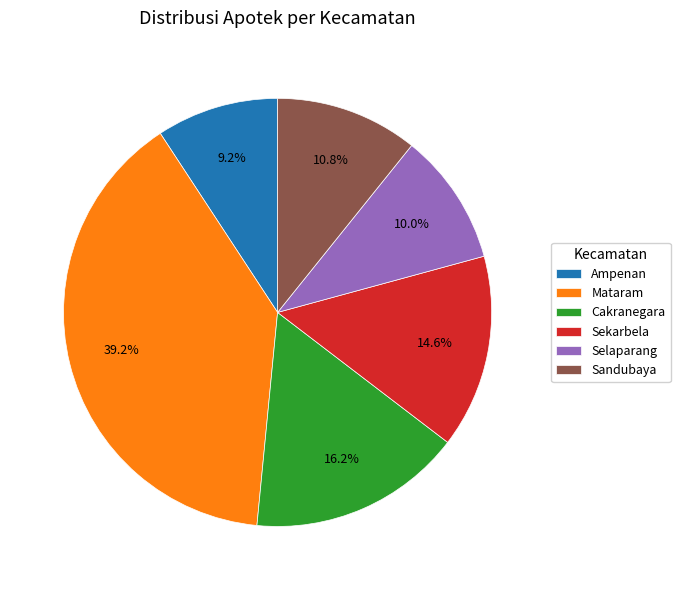

Is the sum of Ampenan and Selaparang greater than half?

No